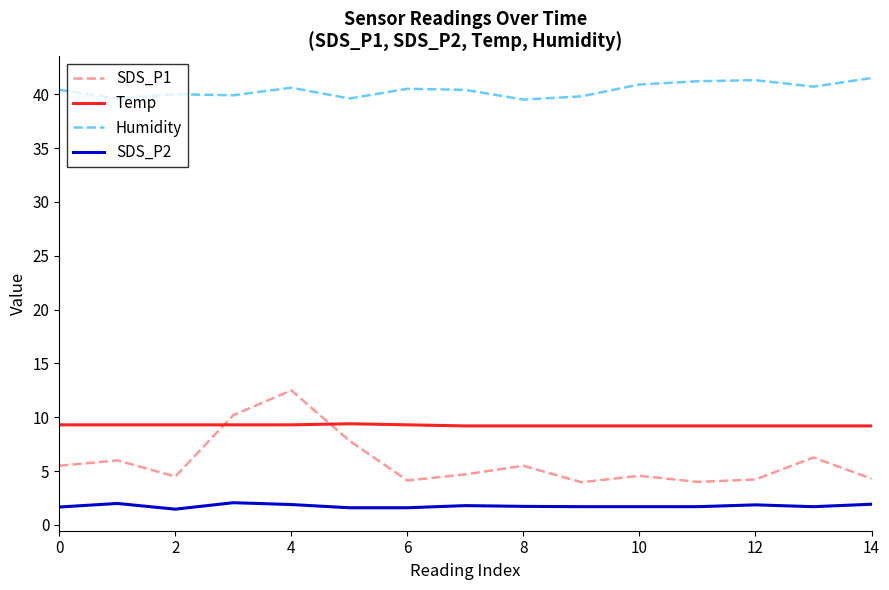

Which series has the largest total across all categories?

Humidity